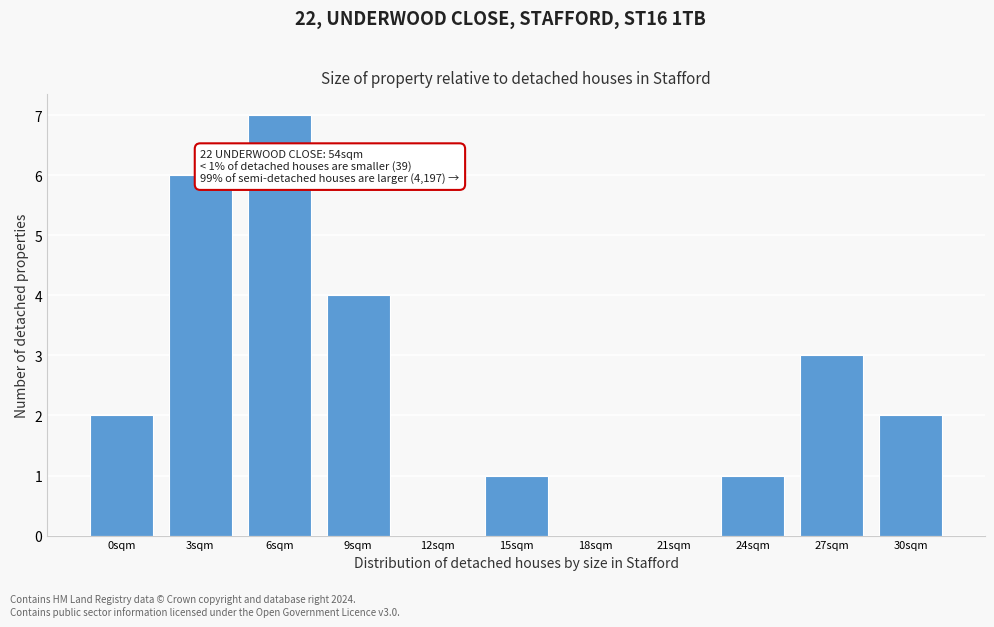

Reading left to right, transcribe all the data shown in this chart.

0sqm=2	3sqm=6	6sqm=7	9sqm=4	12sqm=0	15sqm=1	18sqm=0	21sqm=0	24sqm=1	27sqm=3	30sqm=2